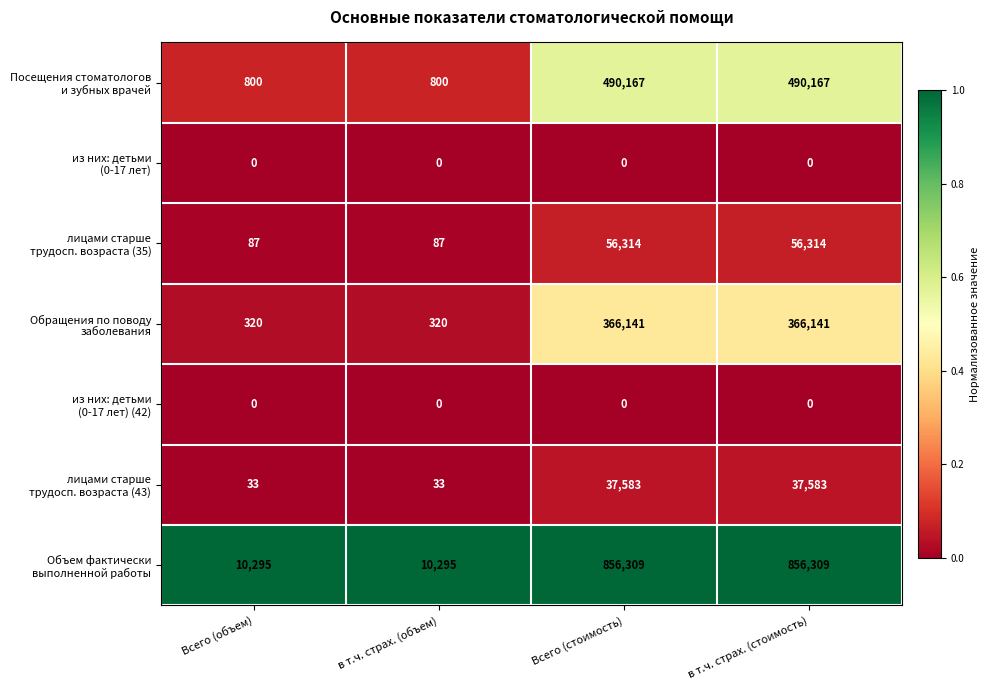

Count the number of categories in the chart.

4